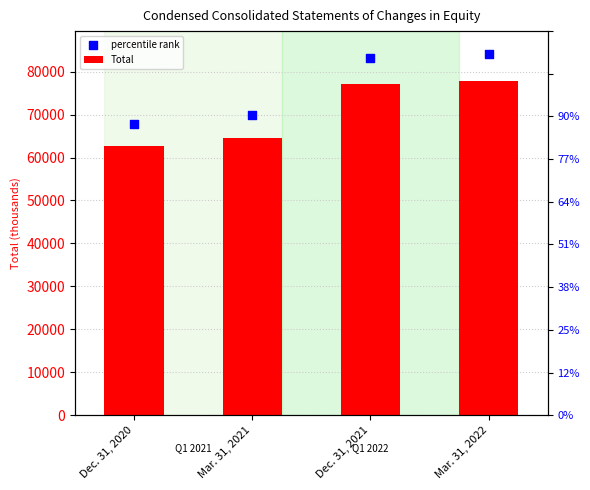

What are all the series names shown in the legend?

Total, percentile rank